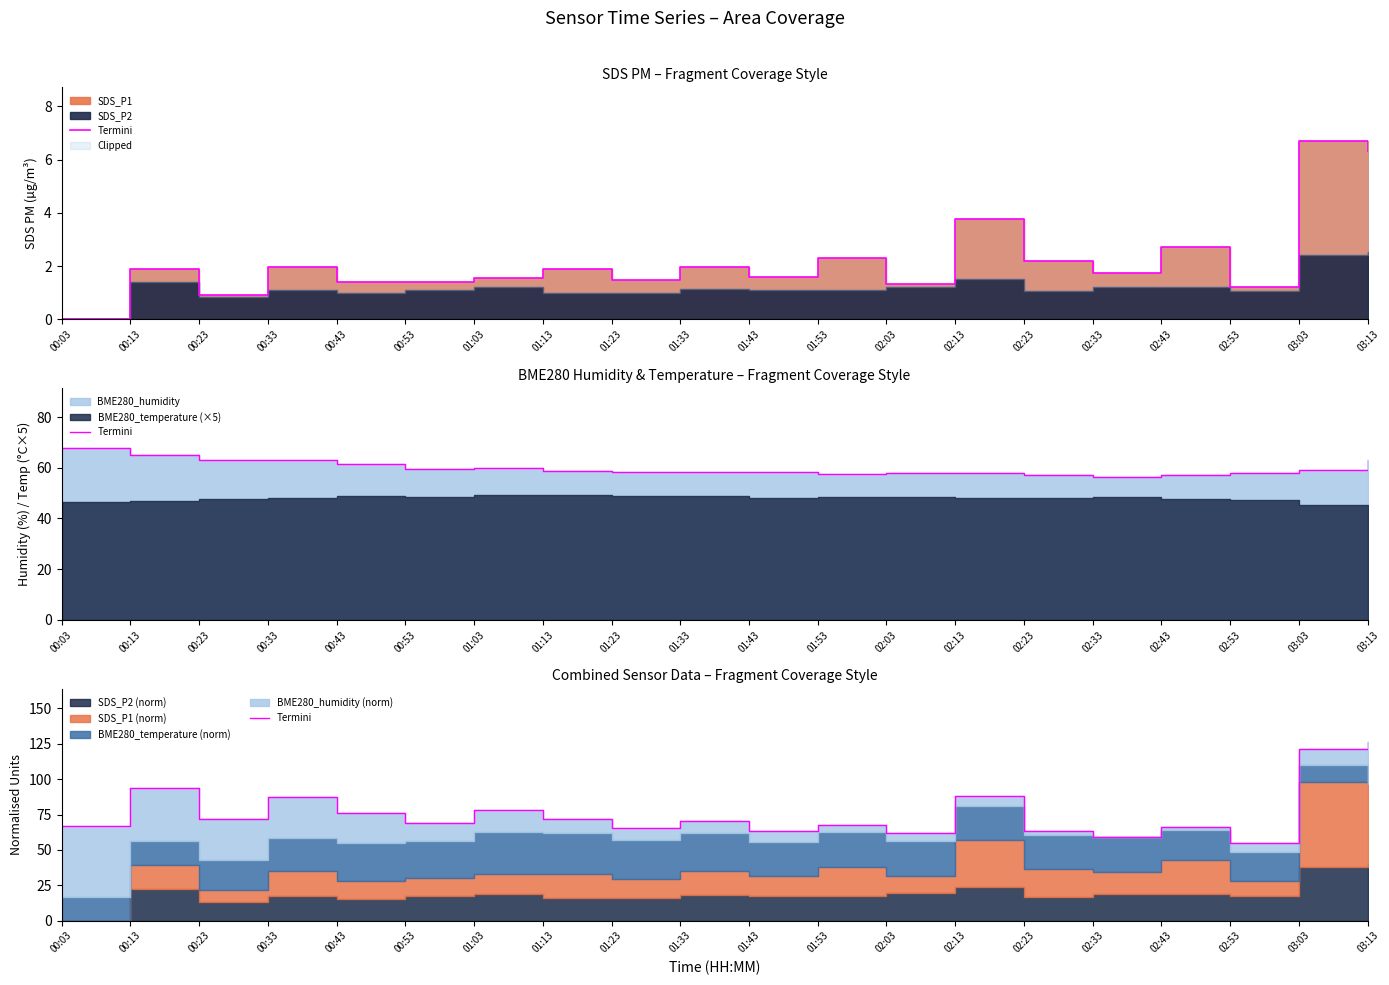

Is it true that the value at 01:13 is 16.6?

False